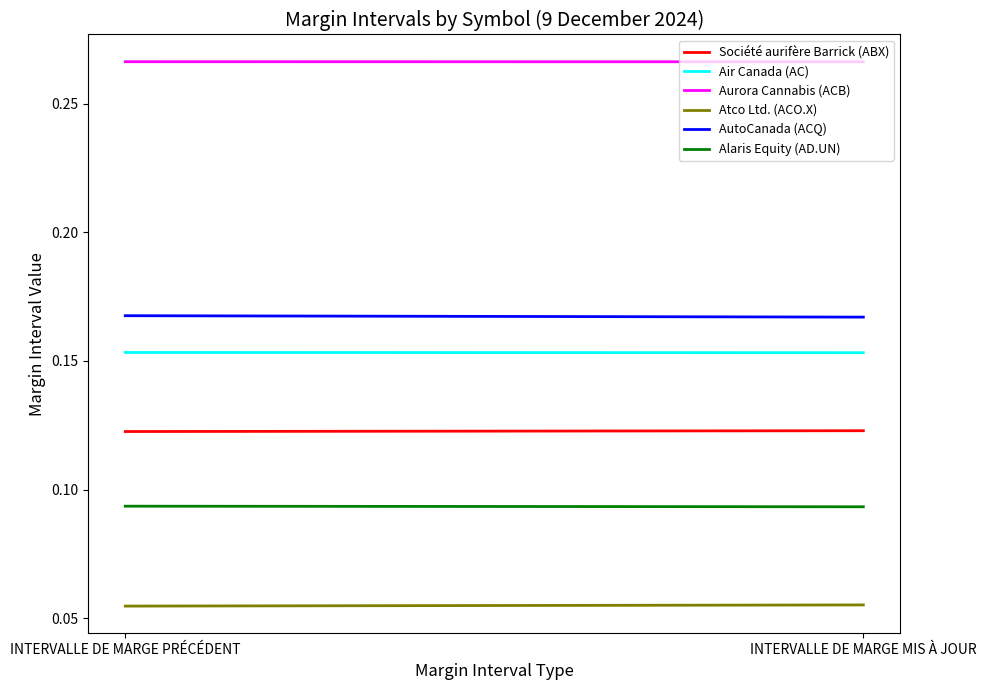

How many lines are shown in the chart?

6